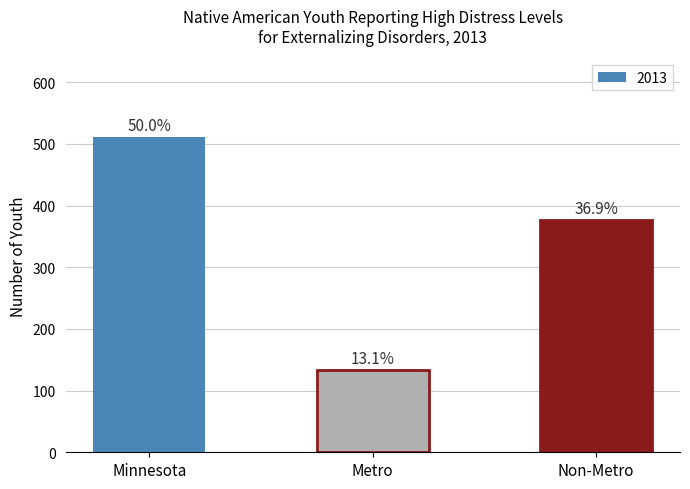

Where does the data first go above 377?

Minnesota